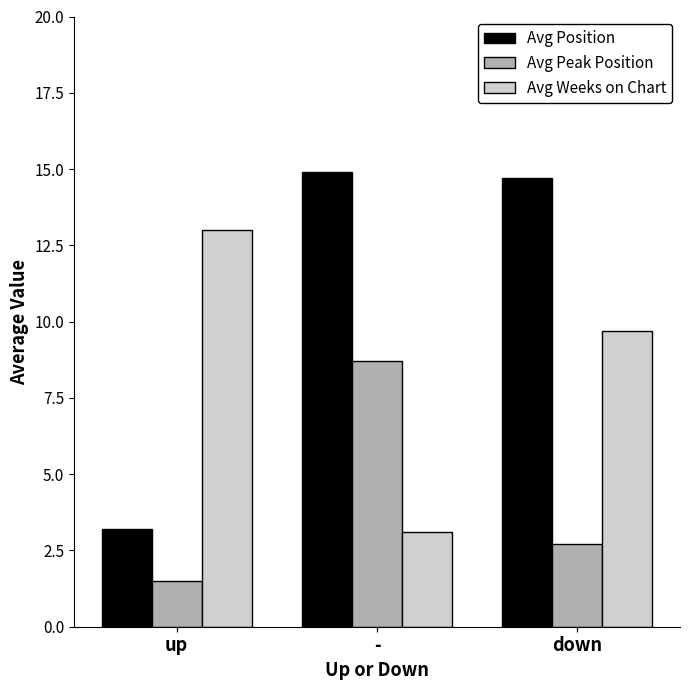

Reading left to right, what are all the values shown in this chart?

Avg Position: 3.2	14.9	14.7
Avg Peak Position: 1.5	8.7	2.7
Avg Weeks on Chart: 13.0	3.1	9.7